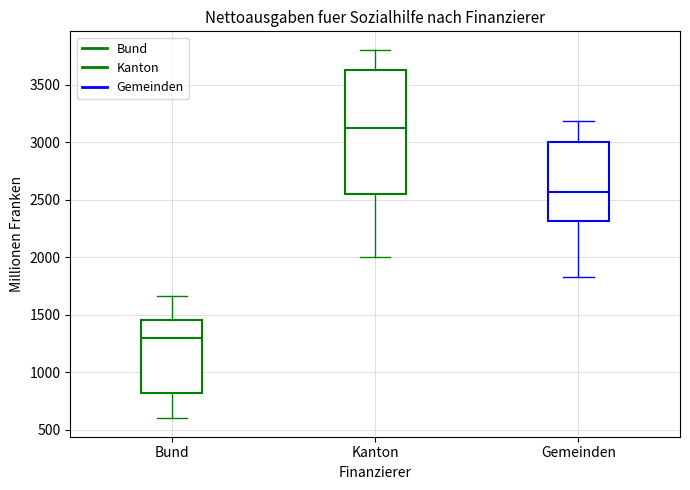

Reading left to right, transcribe this box plot: for each box, give where its median line is, the range the box spans, and where its two whiskers end, as read against the y-axis. The values are not printed on the chart, so give them approximately, as read against the axis.

Bund: median 1300, box 800 to 1450, whiskers 600 to 1650
Kanton: median 3150, box 2550 to 3600, whiskers 2000 to 3800
Gemeinden: median 2550, box 2300 to 3000, whiskers 1850 to 3200